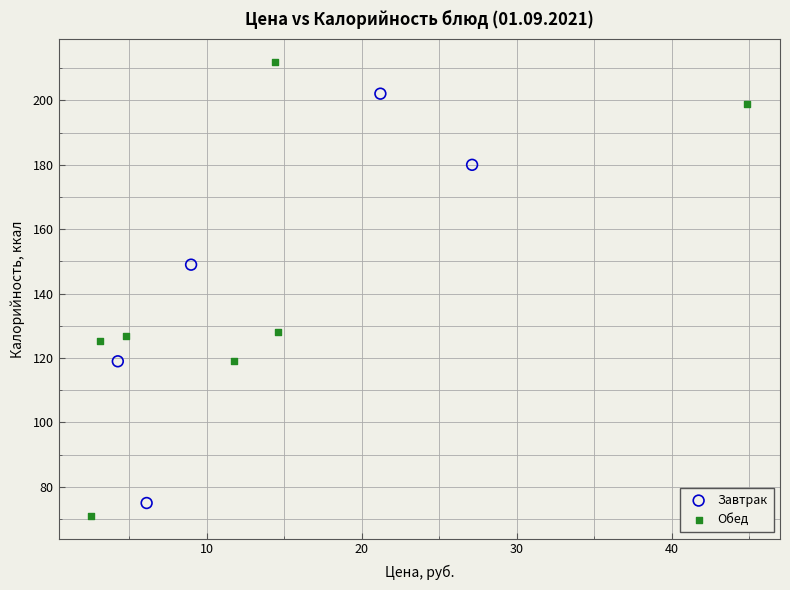

Which series has the largest Y range (max minus min)?

Обед